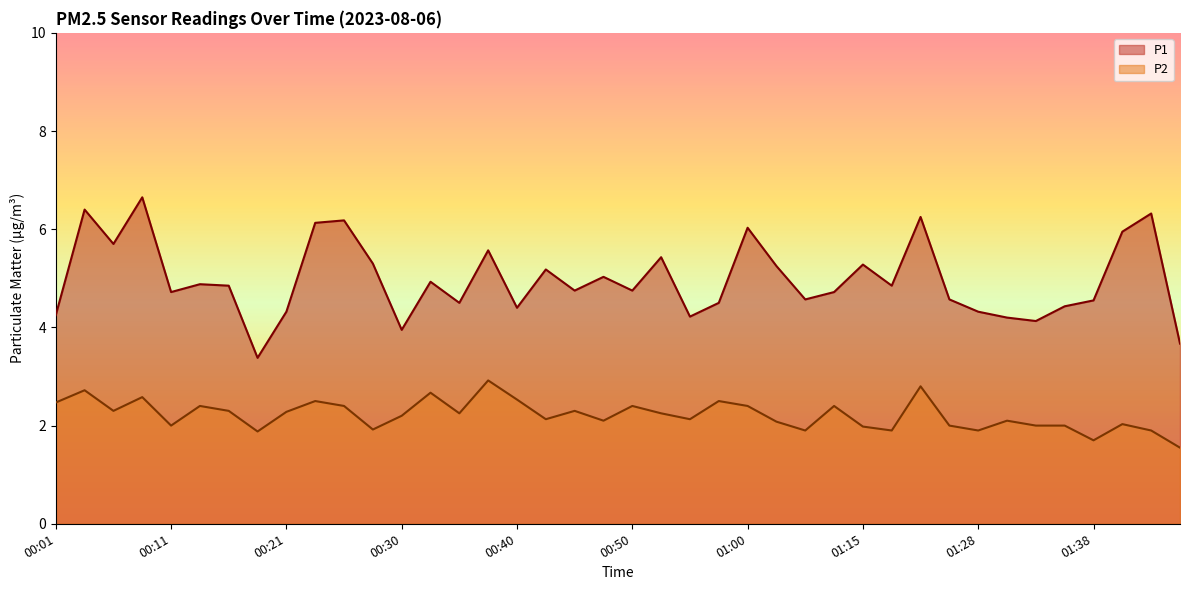

Where does the P1 series first go above 4?

00:01